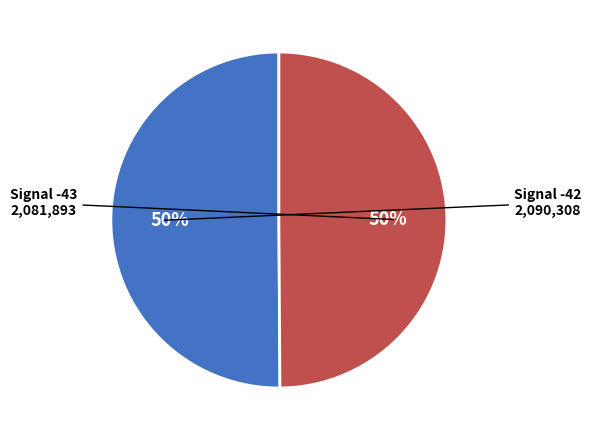

To the nearest percent, what is the average slice percentage?

50%